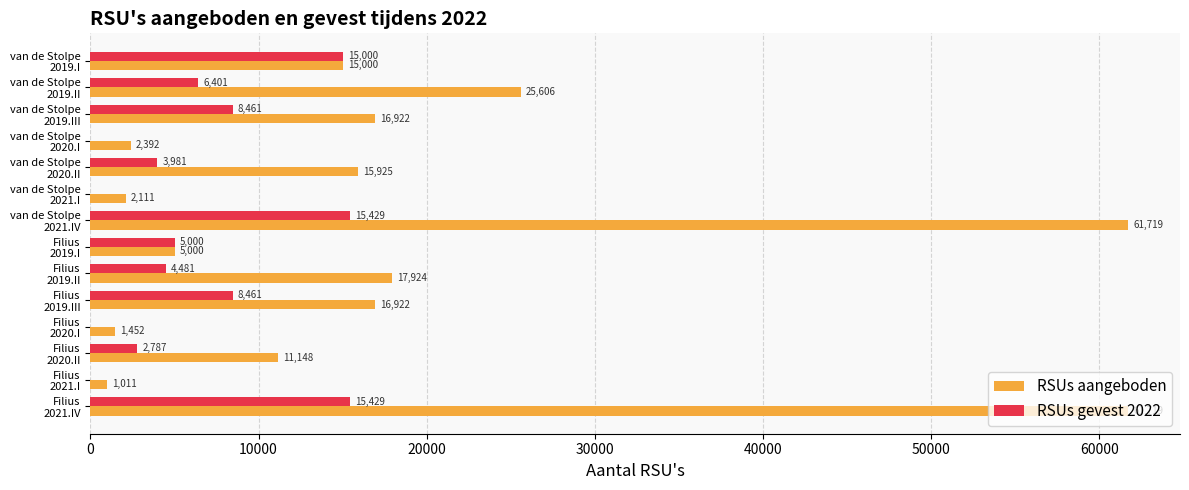

What is the maximum value shown in the chart?

61719